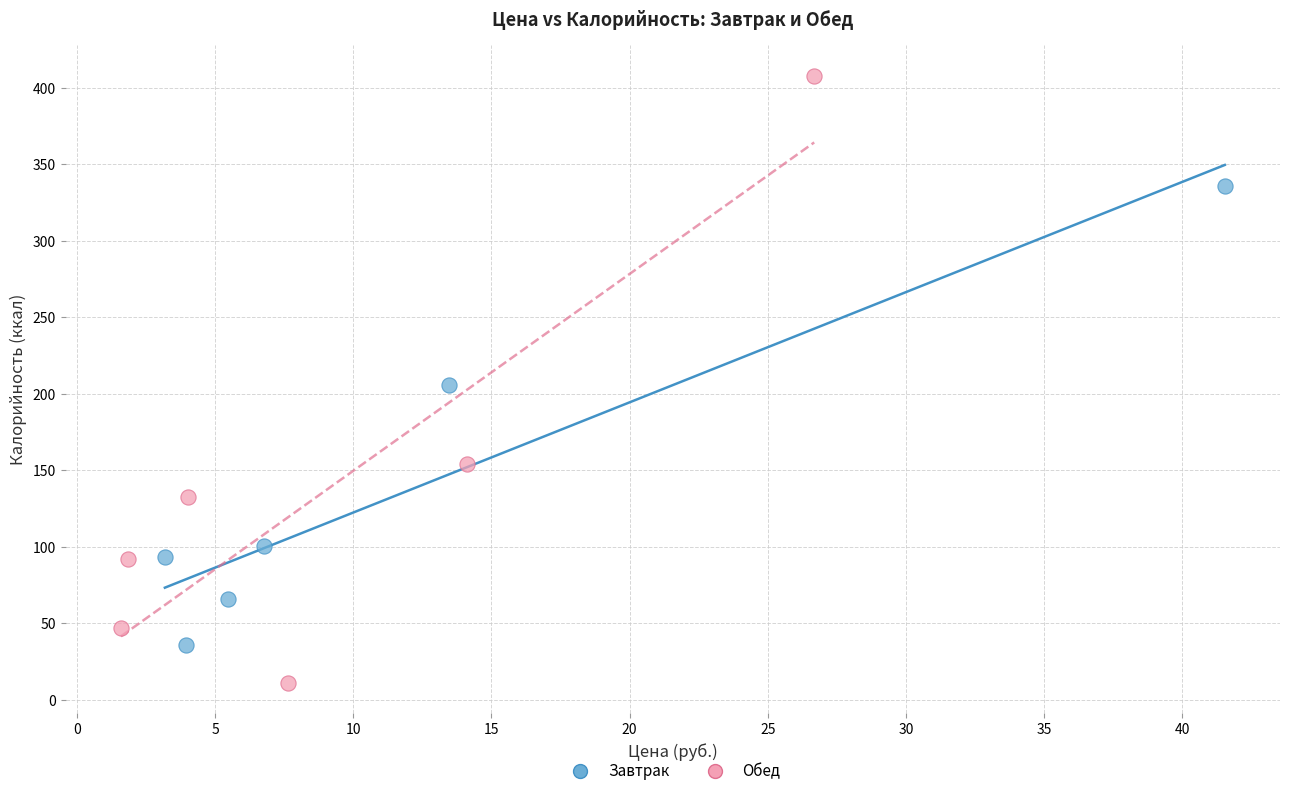

What are all the series names shown in the legend?

Завтрак, Обед